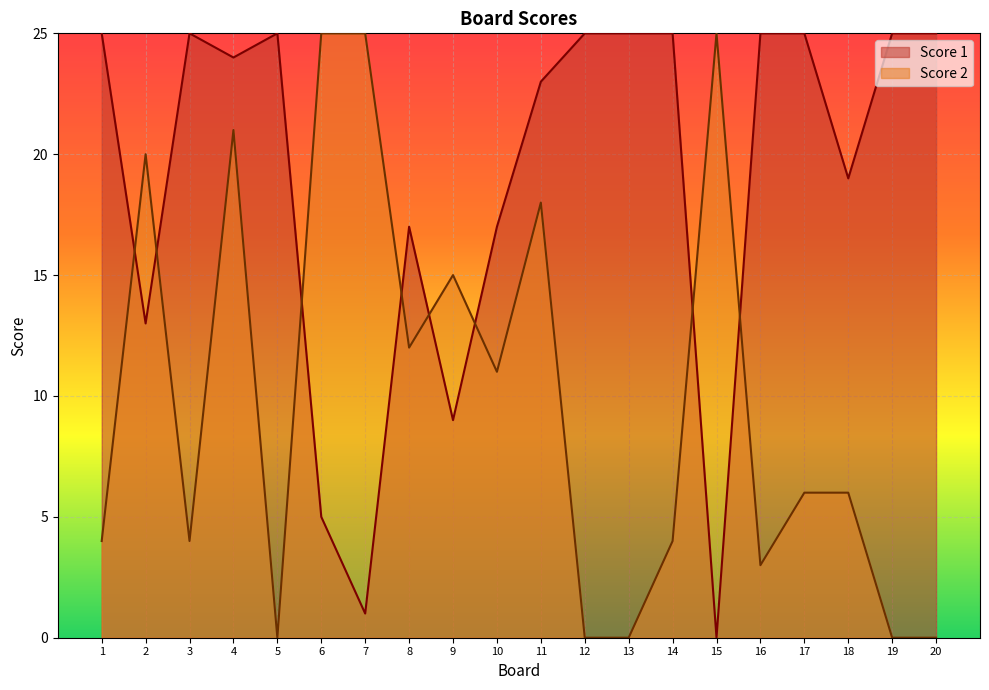

The Score 2 series shows 4 at 3. True or false?

True